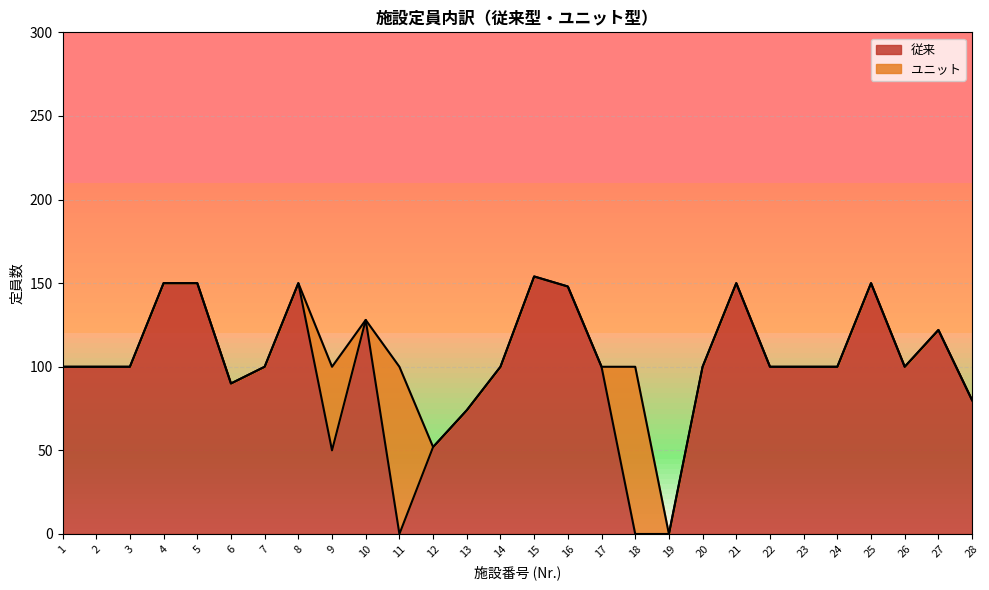

List the labels in order of value, smallest first.

11, 18, 19, 9, 12, 13, 28, 6, 1, 2, 3, 7, 14, 17, 20, 22, 23, 24, 26, 27, 10, 16, 4, 5, 8, 21, 25, 15